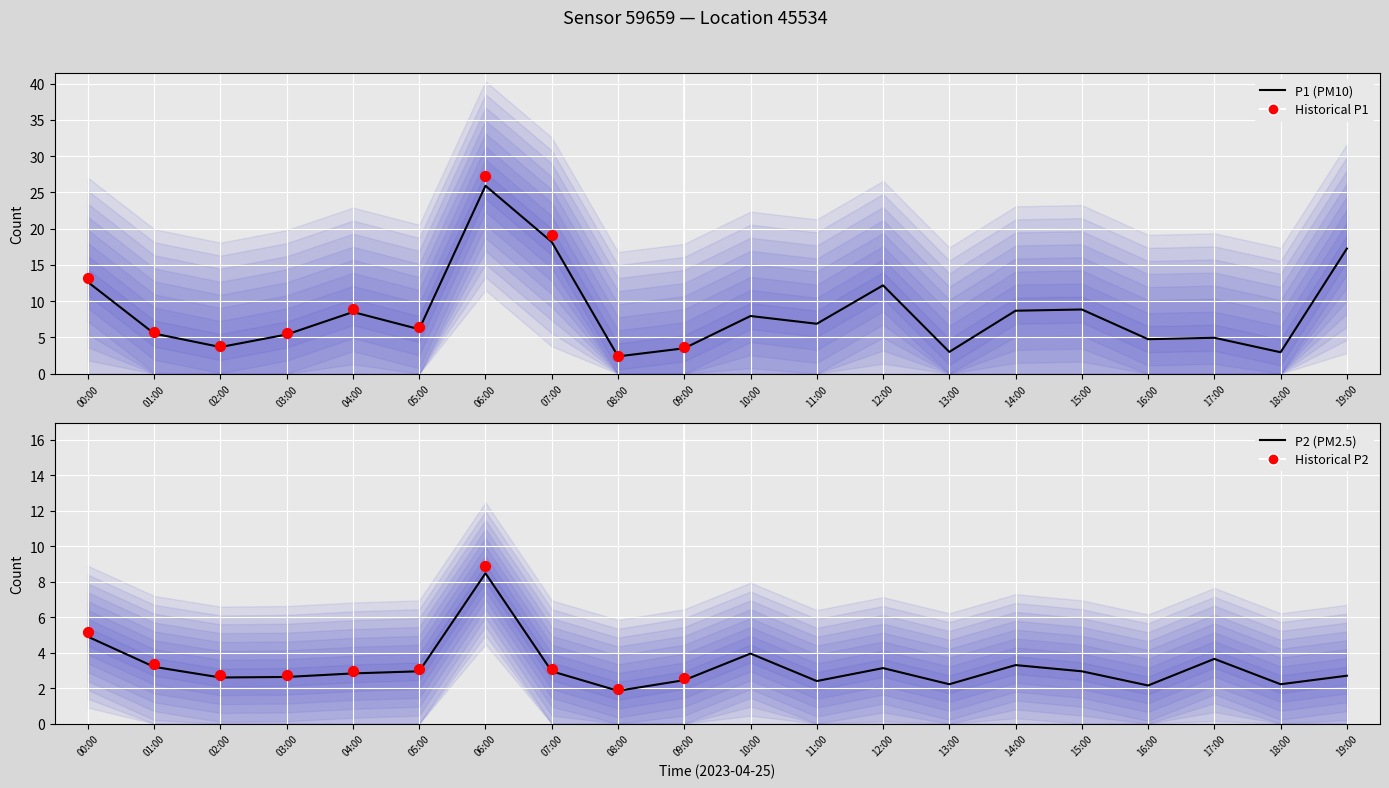

Which series reaches the minimum Y coordinate?

P2